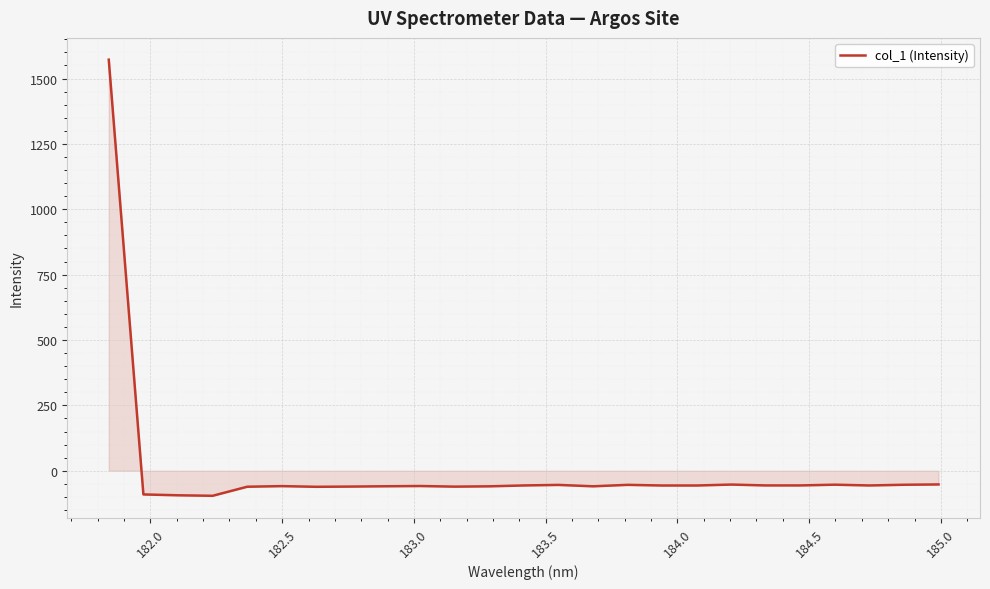

What is the smallest value displayed?

-95.9